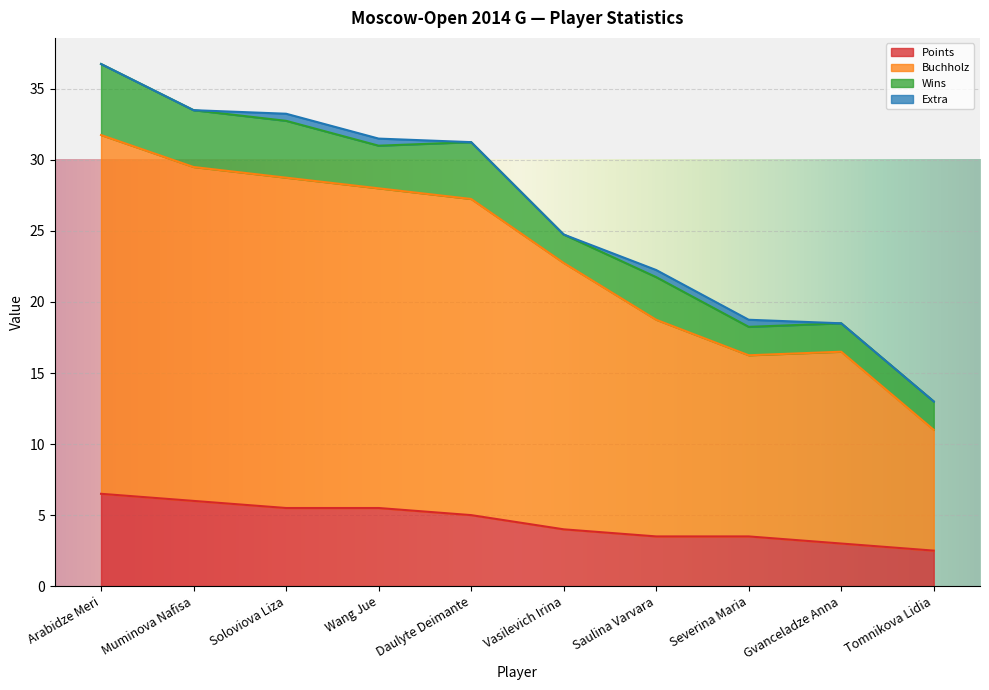

Where is Buchholz nearest to the value 21?

Vasilevich Irina